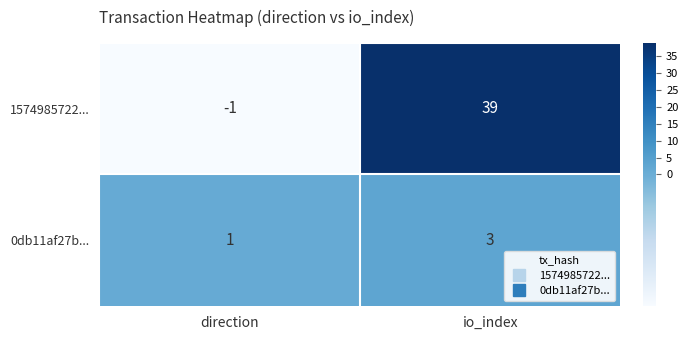

What is the greatest value displayed?

39